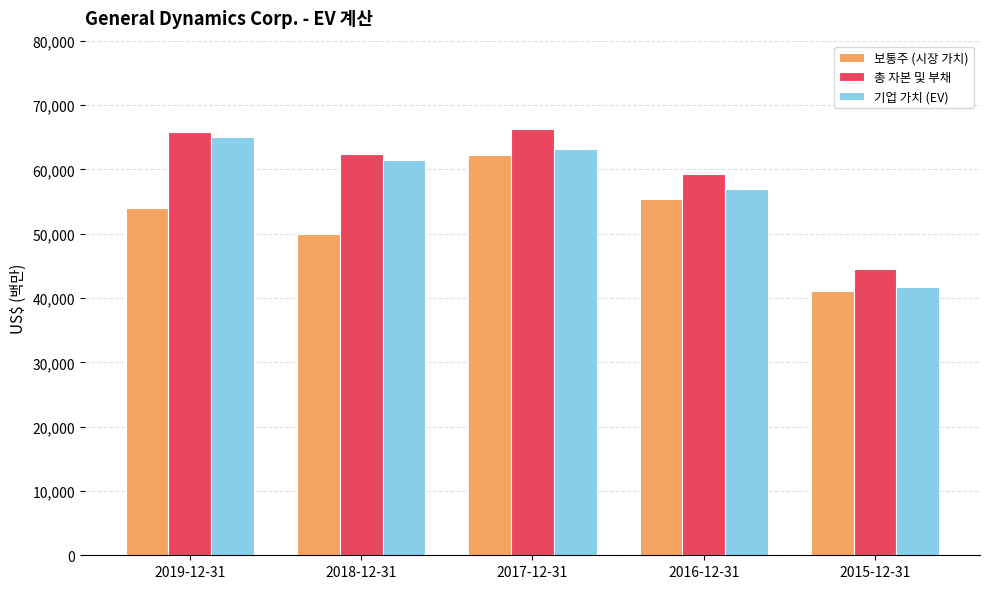

What is the maximum value for 보통주 (시장 가치)?

62217